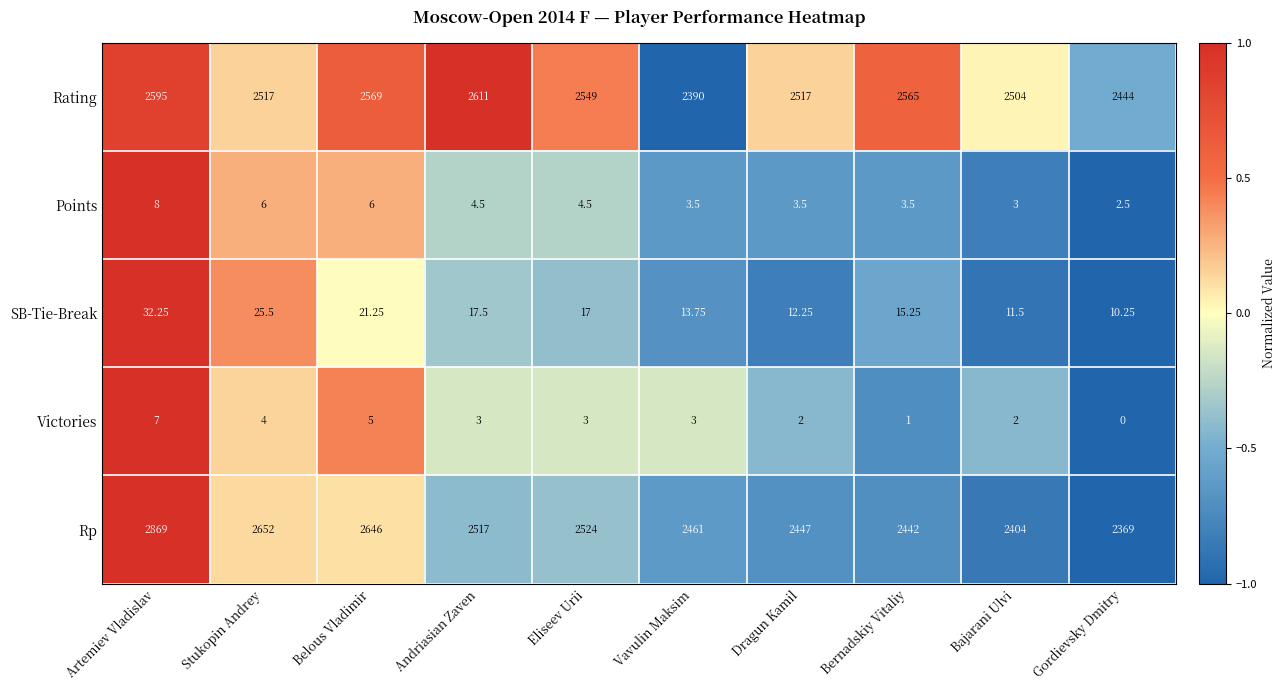

At which label does SB-Tie-Break reach its peak?

Artemiev Vladislav